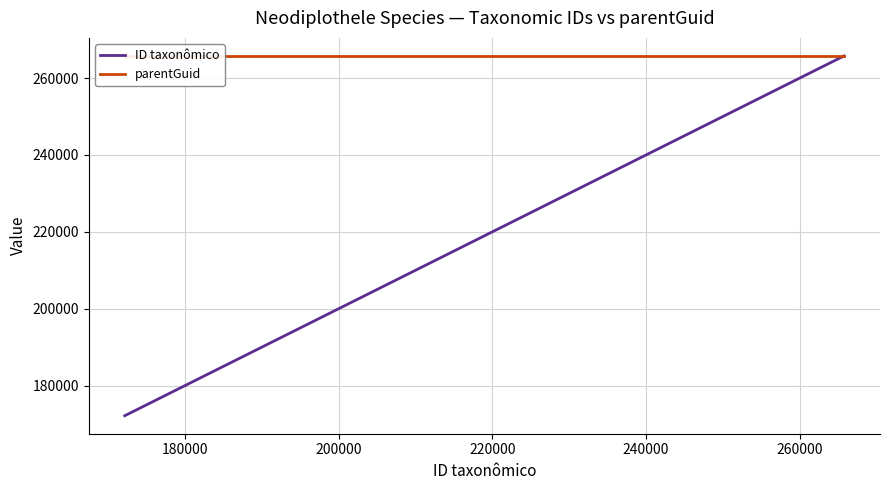

What is the minimum value shown in the chart?

172146